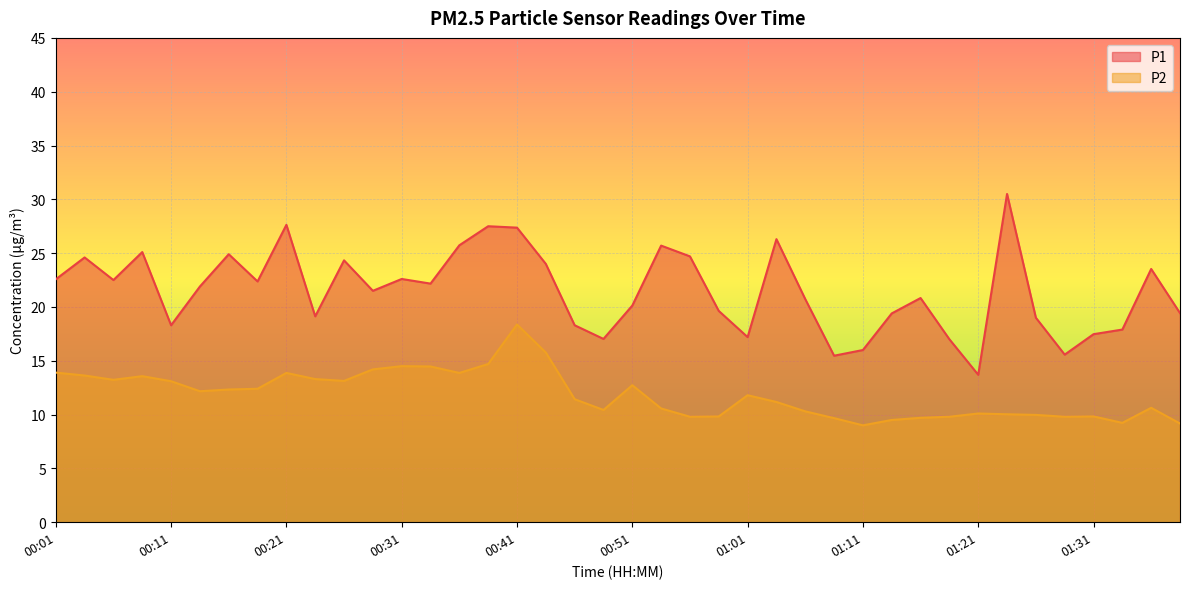

At 01:03, list the series in order from largest to smallest.

P1, P2